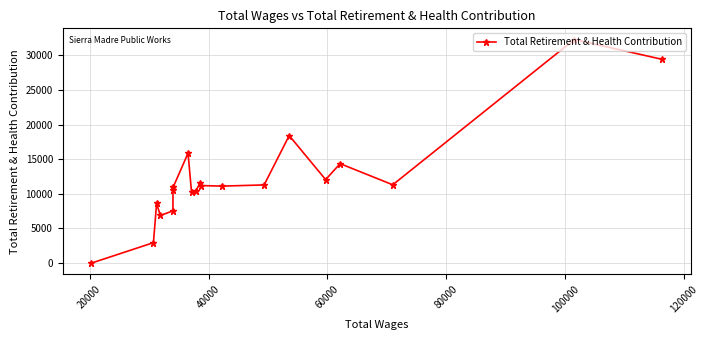

What is the greatest value displayed?

32270